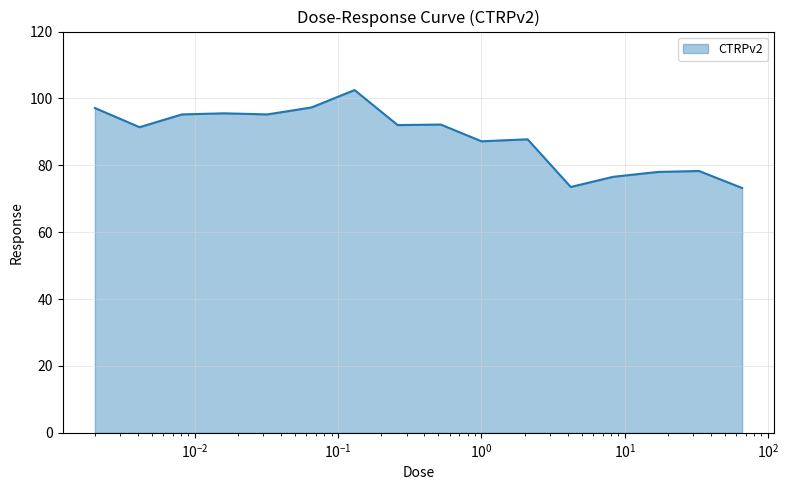

True or false: the data has more than 0 interior local peaks.

True